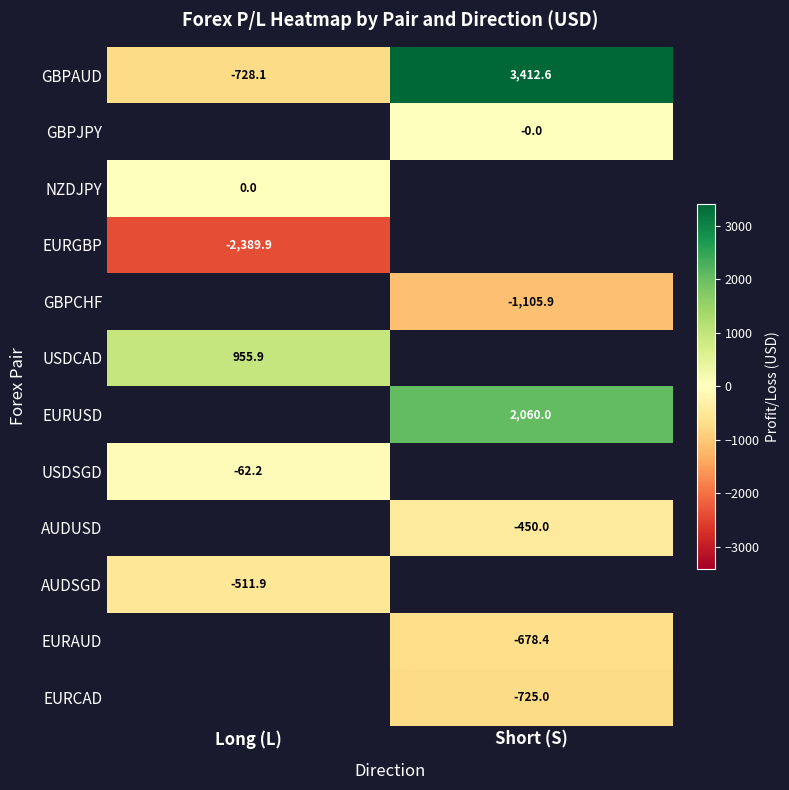

Is the value of GBPAUD at Short (S) greater than the value of EURUSD at Short (S)?

Yes